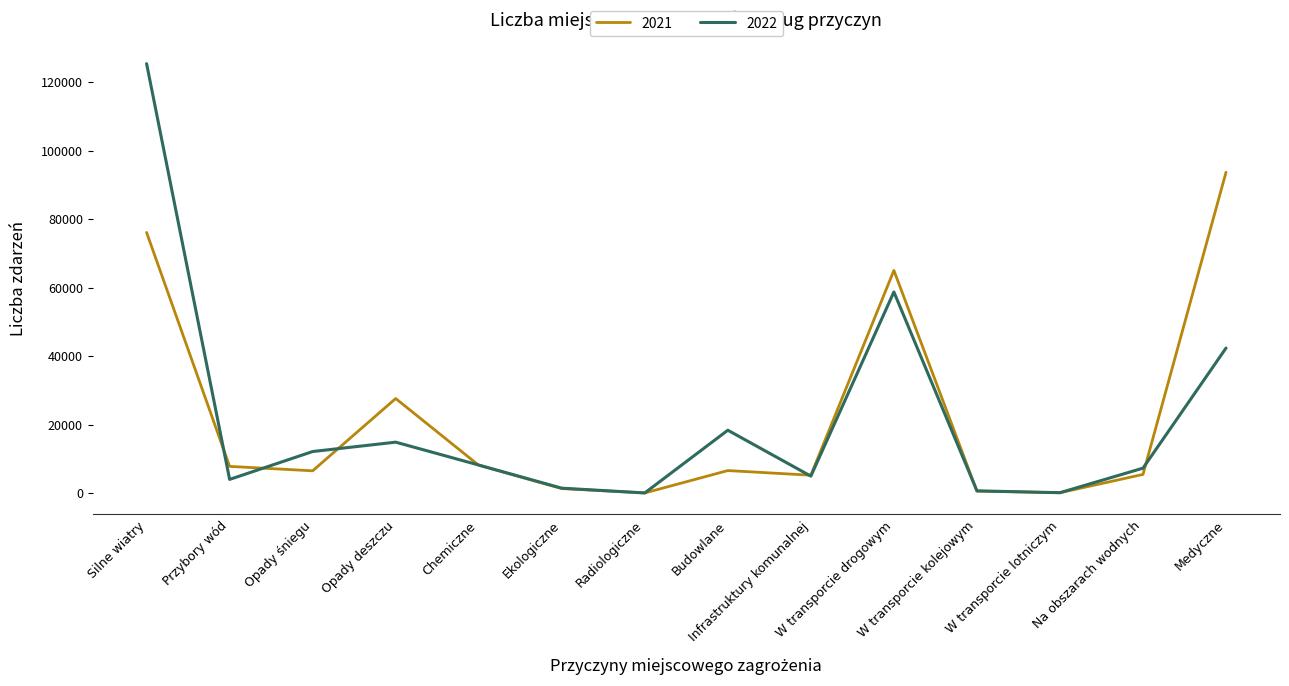

Between Przybory wód and Na obszarach wodnych, which is larger?

Przybory wód